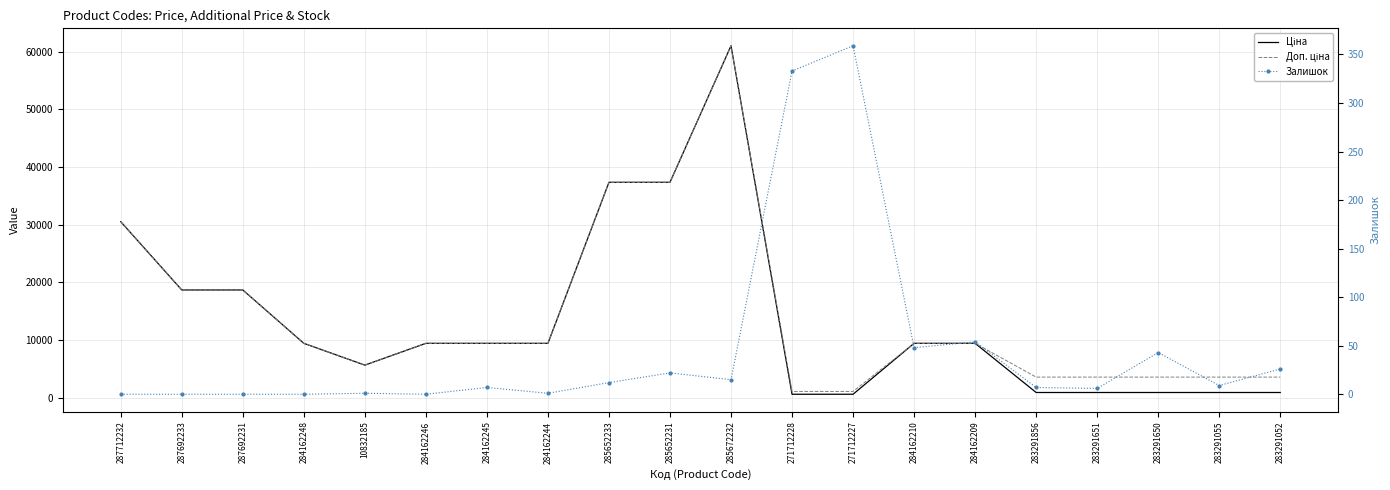

Reading left to right, transcribe all the data shown in this chart.

Ціна: 30512.3	18671.5	18671.5	9416.9	5636.0	9416.9	9416.9	9416.9	37343.0	37343.0	61024.7	586.0	586.0	9416.9	9416.9	889.9	889.9	889.9	889.9	889.9
Доп. ціна: 30512.3	18671.5	18671.5	9416.9	5636.0	9416.9	9416.9	9416.9	37343.0	37343.0	61024.7	1074.5	1074.5	9416.9	9416.9	3559.7	3559.7	3559.7	3559.7	3559.7
Залишок: 0.0	0.0	0.0	0.0	1.0	0.0	7.0	1.0	12.0	22.0	15.0	333.0	359.0	48.0	54.0	7.0	6.0	43.0	9.0	26.0